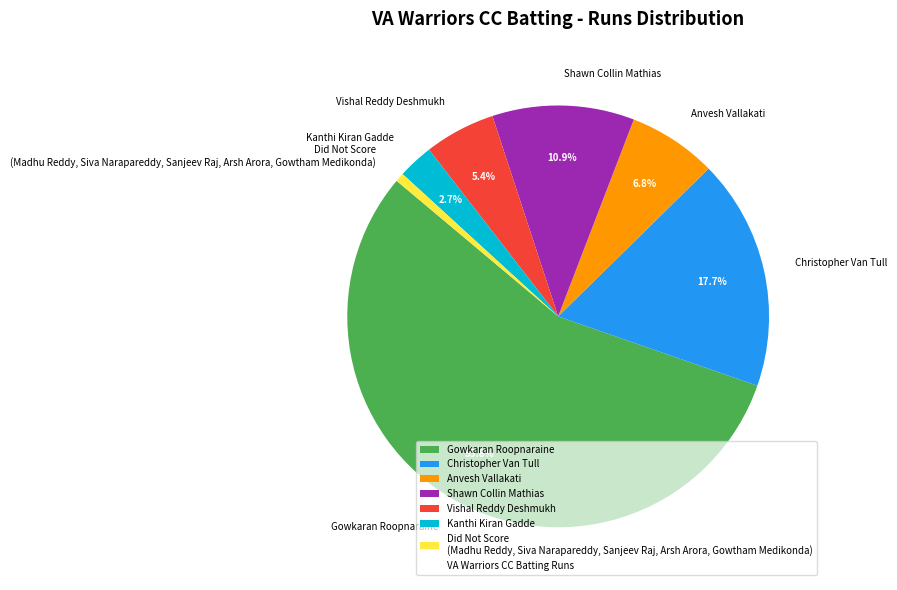

Which slice is the largest?

Gowkaran Roopnaraine